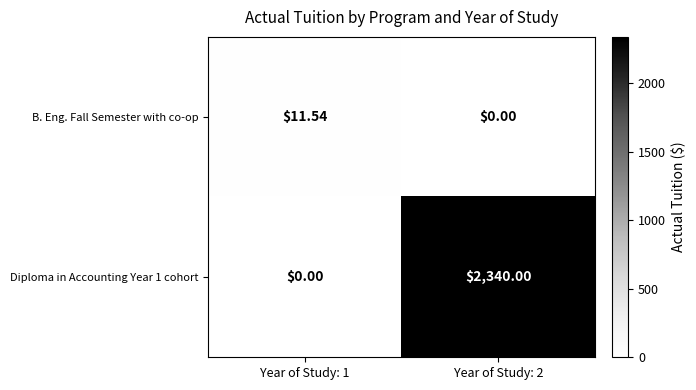

Reading left to right, what are all the values shown in this chart?

B. Eng. Fall Semester with co-op: Year of Study: 1=11.5	Year of Study: 2=0.0
Diploma in Accounting Year 1 cohort: Year of Study: 1=0.0	Year of Study: 2=2340.0